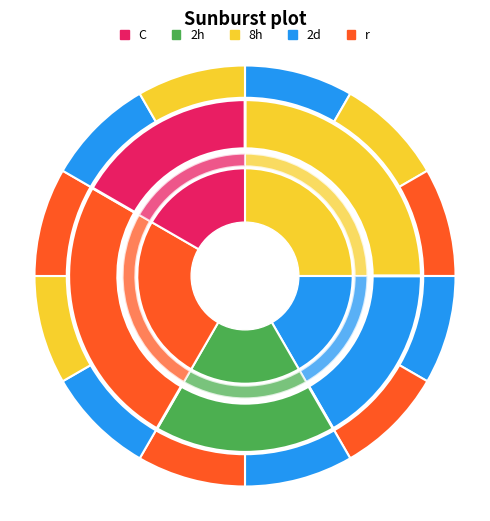

How many slices are in this pie chart?

5